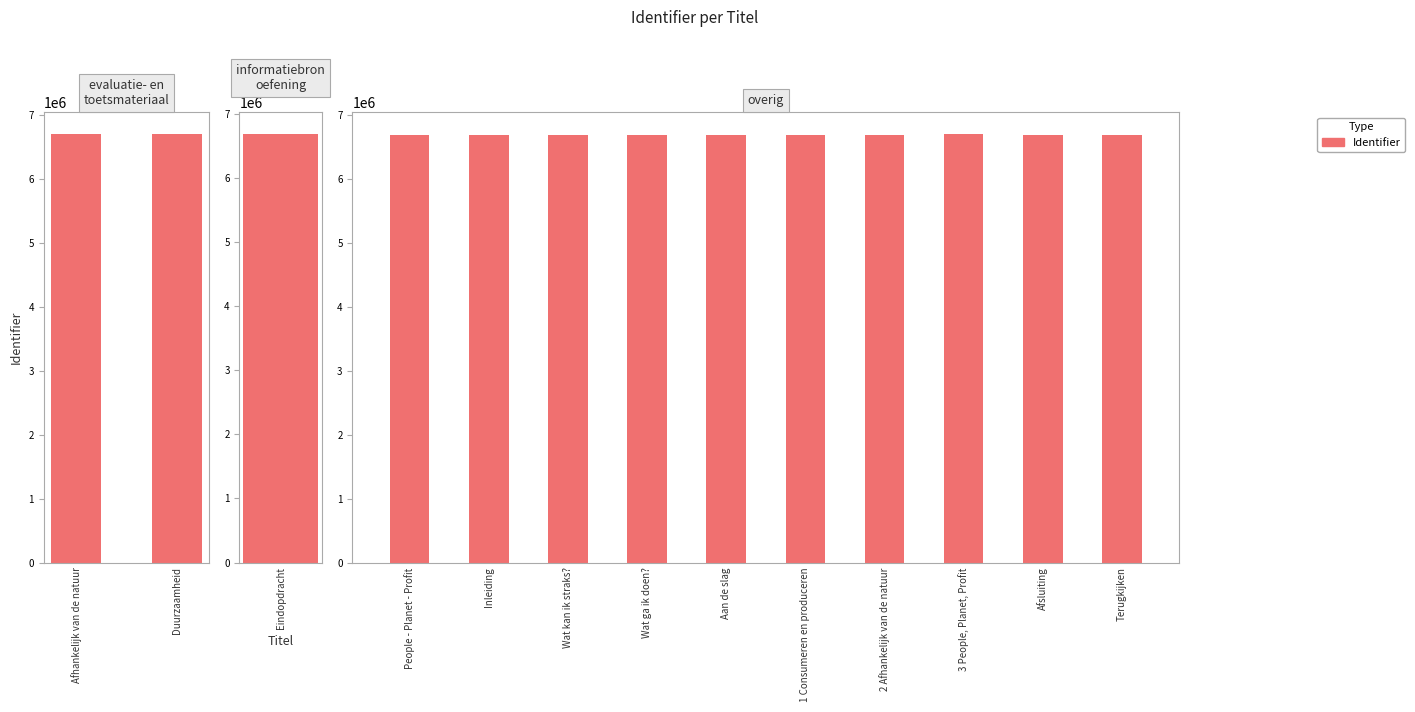

How many values are below 6682188?

5